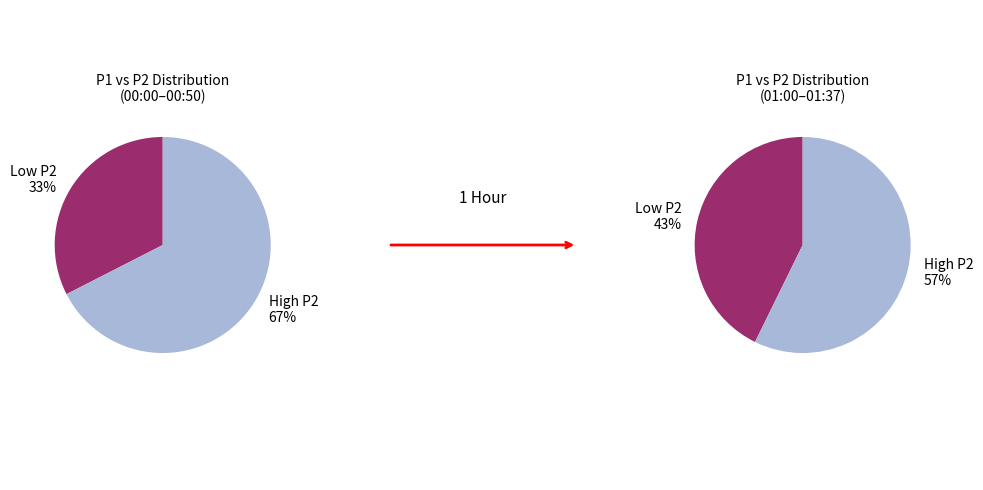

Is the sum of 6 and 10 greater than half?

No